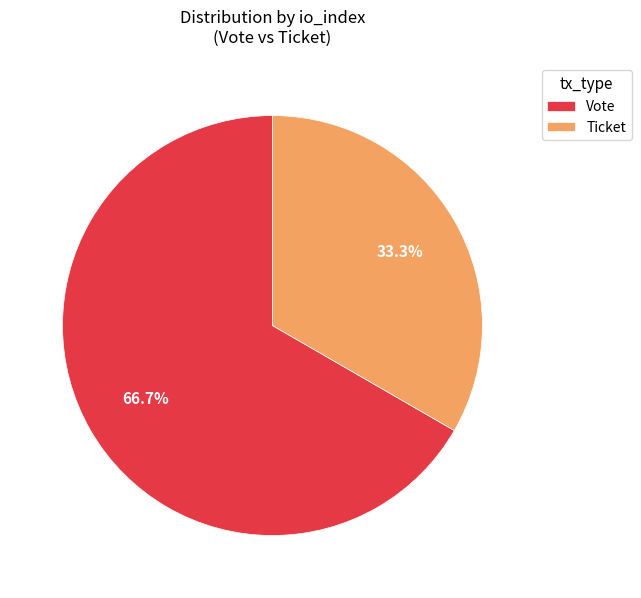

Which slice is the largest?

Vote